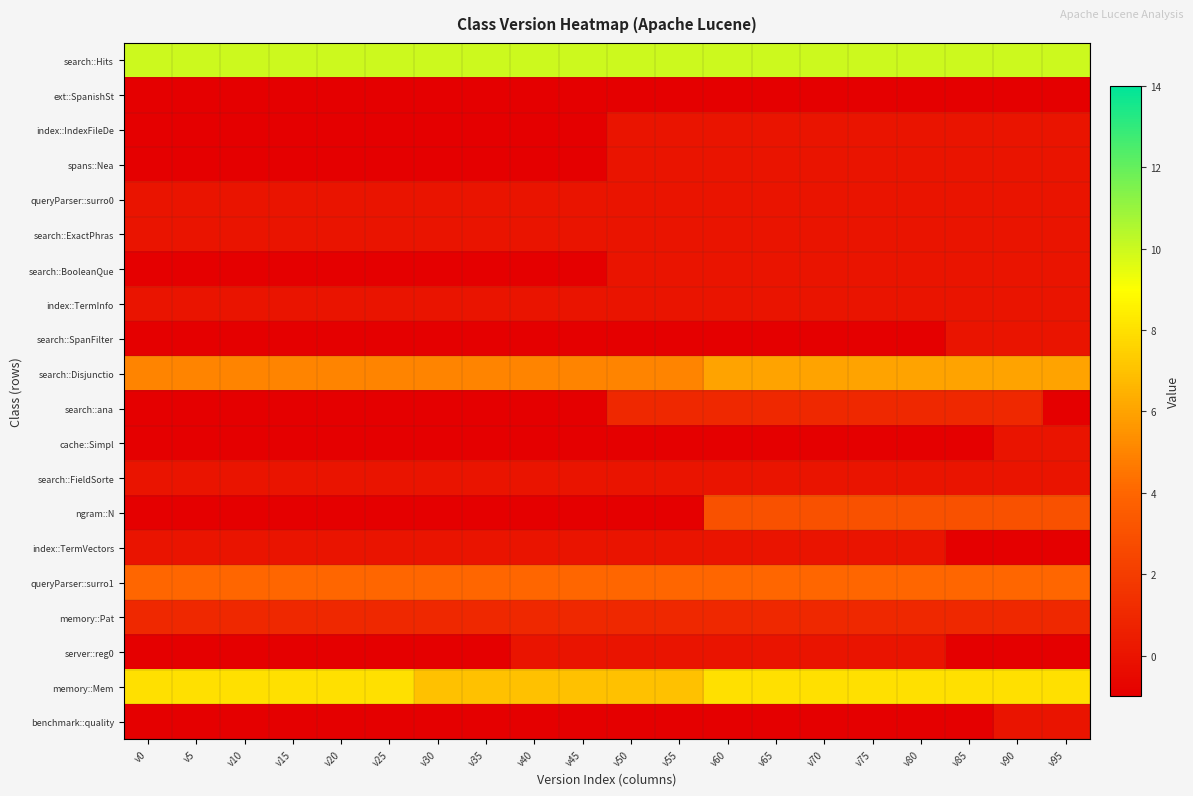

Reading right to left, transcribe all the data shown in this chart.

search::Hits: v95=10	v90=10	v85=10	v80=10	v75=10	v70=10	v65=10	v60=10	v55=10	v50=10	v45=10	v40=10	v35=10	v30=10	v25=10	v20=10	v15=10	v10=10	v5=10	v0=10
ext::SpanishSt: v95=-1	v90=-1	v85=-1	v80=-1	v75=-1	v70=-1	v65=-1	v60=-1	v55=-1	v50=-1	v45=-1	v40=-1	v35=-1	v30=-1	v25=-1	v20=-1	v15=-1	v10=-1	v5=-1	v0=-1
index::IndexFileDe: v95=0	v90=0	v85=0	v80=0	v75=0	v70=0	v65=0	v60=0	v55=0	v50=0	v45=-1	v40=-1	v35=-1	v30=-1	v25=-1	v20=-1	v15=-1	v10=-1	v5=-1	v0=-1
spans::Nea: v95=0	v90=0	v85=0	v80=0	v75=0	v70=0	v65=0	v60=0	v55=0	v50=0	v45=-1	v40=-1	v35=-1	v30=-1	v25=-1	v20=-1	v15=-1	v10=-1	v5=-1	v0=-1
queryParser::surro0: v95=0	v90=0	v85=0	v80=0	v75=0	v70=0	v65=0	v60=0	v55=0	v50=0	v45=0	v40=0	v35=0	v30=0	v25=0	v20=0	v15=0	v10=0	v5=0	v0=0
search::ExactPhras: v95=0	v90=0	v85=0	v80=0	v75=0	v70=0	v65=0	v60=0	v55=0	v50=0	v45=0	v40=0	v35=0	v30=0	v25=0	v20=0	v15=0	v10=0	v5=0	v0=0
search::BooleanQue: v95=0	v90=0	v85=0	v80=0	v75=0	v70=0	v65=0	v60=0	v55=0	v50=0	v45=-1	v40=-1	v35=-1	v30=-1	v25=-1	v20=-1	v15=-1	v10=-1	v5=-1	v0=-1
index::TermInfo: v95=0	v90=0	v85=0	v80=0	v75=0	v70=0	v65=0	v60=0	v55=0	v50=0	v45=0	v40=0	v35=0	v30=0	v25=0	v20=0	v15=0	v10=0	v5=0	v0=0
search::SpanFilter: v95=0	v90=0	v85=0	v80=-1	v75=-1	v70=-1	v65=-1	v60=-1	v55=-1	v50=-1	v45=-1	v40=-1	v35=-1	v30=-1	v25=-1	v20=-1	v15=-1	v10=-1	v5=-1	v0=-1
search::Disjunctio: v95=6	v90=6	v85=6	v80=6	v75=6	v70=6	v65=6	v60=6	v55=5	v50=5	v45=5	v40=5	v35=5	v30=5	v25=5	v20=5	v15=5	v10=5	v5=5	v0=5
search::ana: v95=-1	v90=1	v85=1	v80=1	v75=1	v70=1	v65=1	v60=1	v55=1	v50=1	v45=-1	v40=-1	v35=-1	v30=-1	v25=-1	v20=-1	v15=-1	v10=-1	v5=-1	v0=-1
cache::Simpl: v95=0	v90=0	v85=-1	v80=-1	v75=-1	v70=-1	v65=-1	v60=-1	v55=-1	v50=-1	v45=-1	v40=-1	v35=-1	v30=-1	v25=-1	v20=-1	v15=-1	v10=-1	v5=-1	v0=-1
search::FieldSorte: v95=0	v90=0	v85=0	v80=0	v75=0	v70=0	v65=0	v60=0	v55=0	v50=0	v45=0	v40=0	v35=0	v30=0	v25=0	v20=0	v15=0	v10=0	v5=0	v0=0
ngram::N: v95=3	v90=3	v85=3	v80=3	v75=3	v70=3	v65=3	v60=3	v55=-1	v50=-1	v45=-1	v40=-1	v35=-1	v30=-1	v25=-1	v20=-1	v15=-1	v10=-1	v5=-1	v0=-1
index::TermVectors: v95=-1	v90=-1	v85=-1	v80=0	v75=0	v70=0	v65=0	v60=0	v55=0	v50=0	v45=0	v40=0	v35=0	v30=0	v25=0	v20=0	v15=0	v10=0	v5=0	v0=0
queryParser::surro1: v95=4	v90=4	v85=4	v80=4	v75=4	v70=4	v65=4	v60=4	v55=4	v50=4	v45=4	v40=4	v35=4	v30=4	v25=4	v20=4	v15=4	v10=4	v5=4	v0=4
memory::Pat: v95=1	v90=1	v85=1	v80=1	v75=1	v70=1	v65=1	v60=1	v55=1	v50=1	v45=1	v40=1	v35=1	v30=1	v25=1	v20=1	v15=1	v10=1	v5=1	v0=1
server::reg0: v95=-1	v90=-1	v85=-1	v80=0	v75=0	v70=0	v65=0	v60=0	v55=0	v50=0	v45=0	v40=0	v35=-1	v30=-1	v25=-1	v20=-1	v15=-1	v10=-1	v5=-1	v0=-1
memory::Mem: v95=8	v90=8	v85=8	v80=8	v75=8	v70=8	v65=8	v60=8	v55=7	v50=7	v45=7	v40=7	v35=7	v30=7	v25=8	v20=8	v15=8	v10=8	v5=8	v0=8
benchmark::quality: v95=0	v90=0	v85=-1	v80=-1	v75=-1	v70=-1	v65=-1	v60=-1	v55=-1	v50=-1	v45=-1	v40=-1	v35=-1	v30=-1	v25=-1	v20=-1	v15=-1	v10=-1	v5=-1	v0=-1